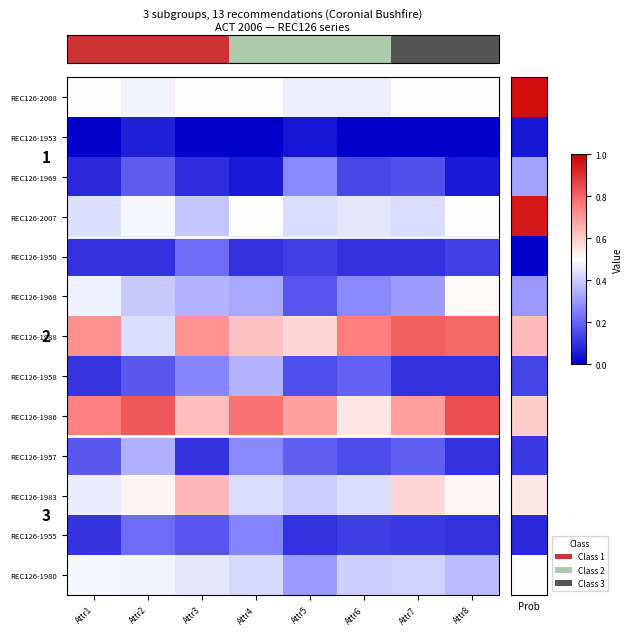

At how many categories does at least one series exceed 0?

8